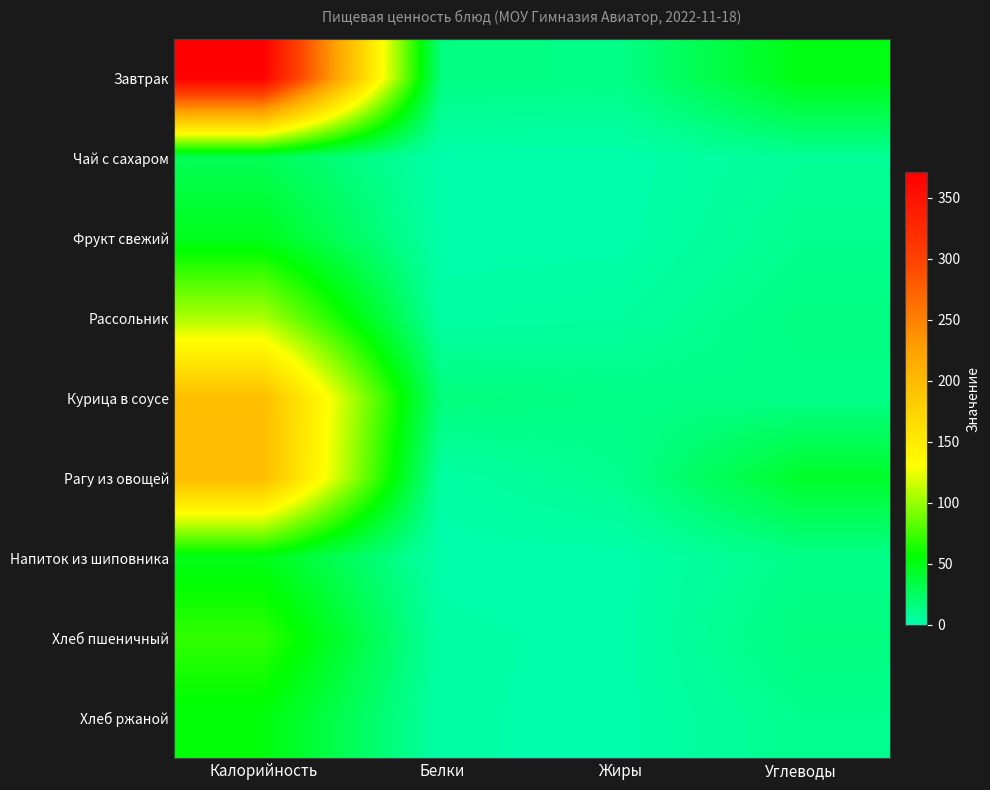

Which has a higher value, Белки or Жиры?

Белки